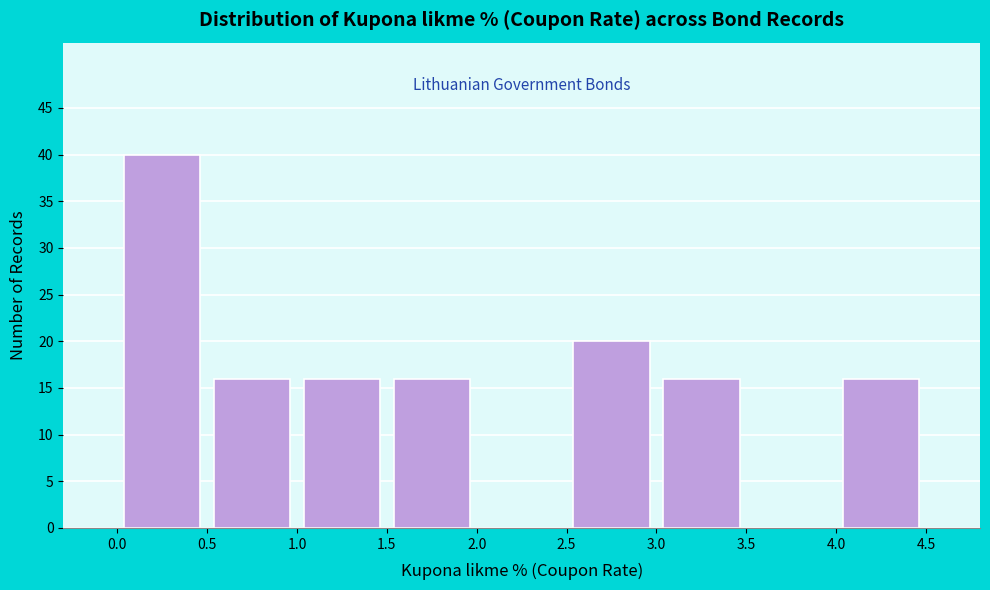

Reading left to right, transcribe this chart: for each bar, give the range it covers on the x-axis and its height. The values are not printed on the chart, so give them approximately, as read against the axis.

0.0 to 0.5: 40
0.5 to 1.0: 16
1.0 to 1.5: 16
1.5 to 2.0: 16
2.0 to 2.5: 0
2.5 to 3.0: 20
3.0 to 3.5: 16
3.5 to 4.0: 0
4.0 to 4.5: 16